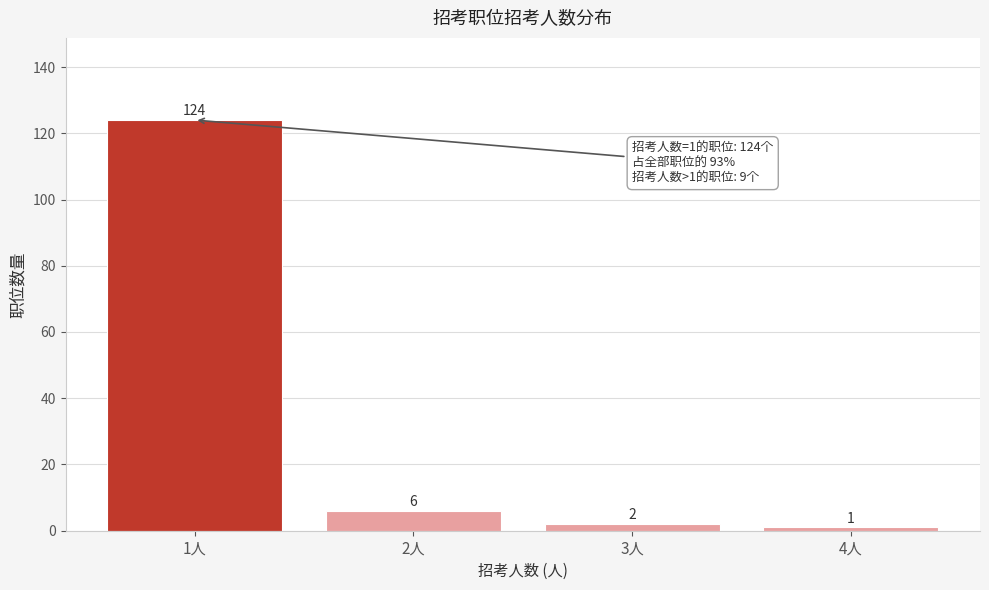

Reading left to right, transcribe all the data shown in this chart.

124	6	2	1